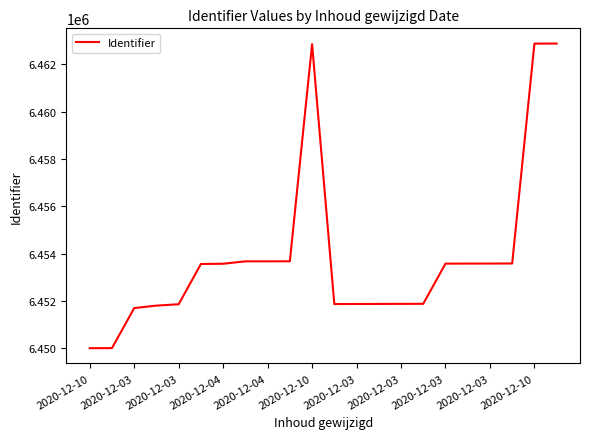

What is the smallest value displayed?

6449999